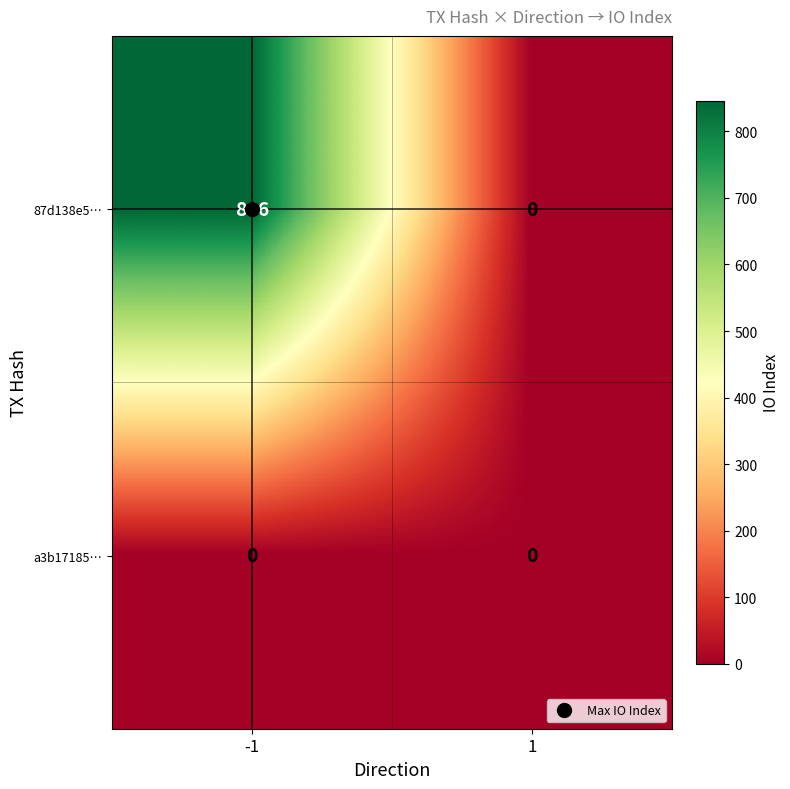

True or false: 87d138e5… has a value of 0 at 1.

True